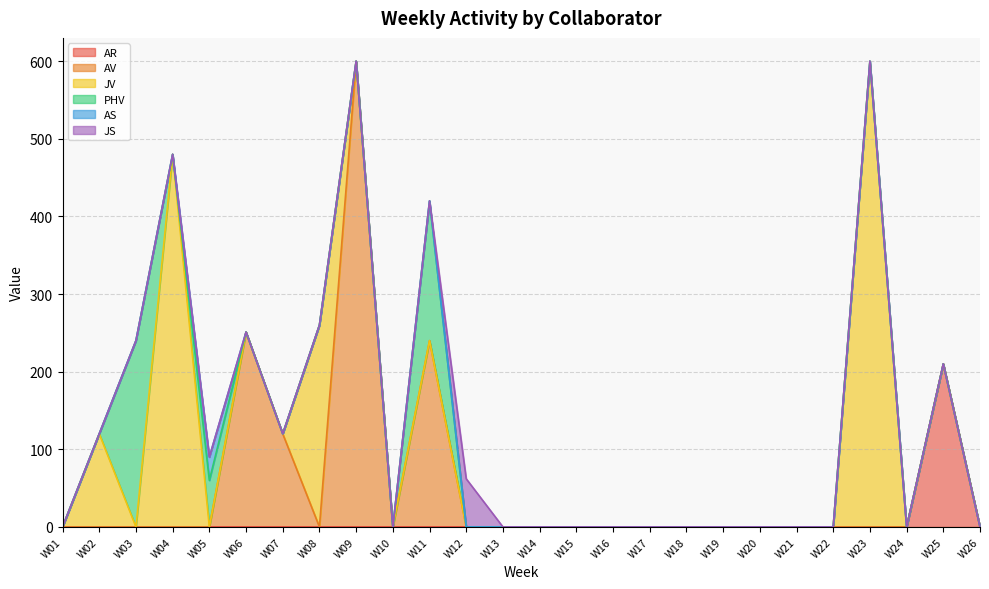

Rank the series at W05 from lowest to highest value.

AR, AV, JV, JS, AS, PHV